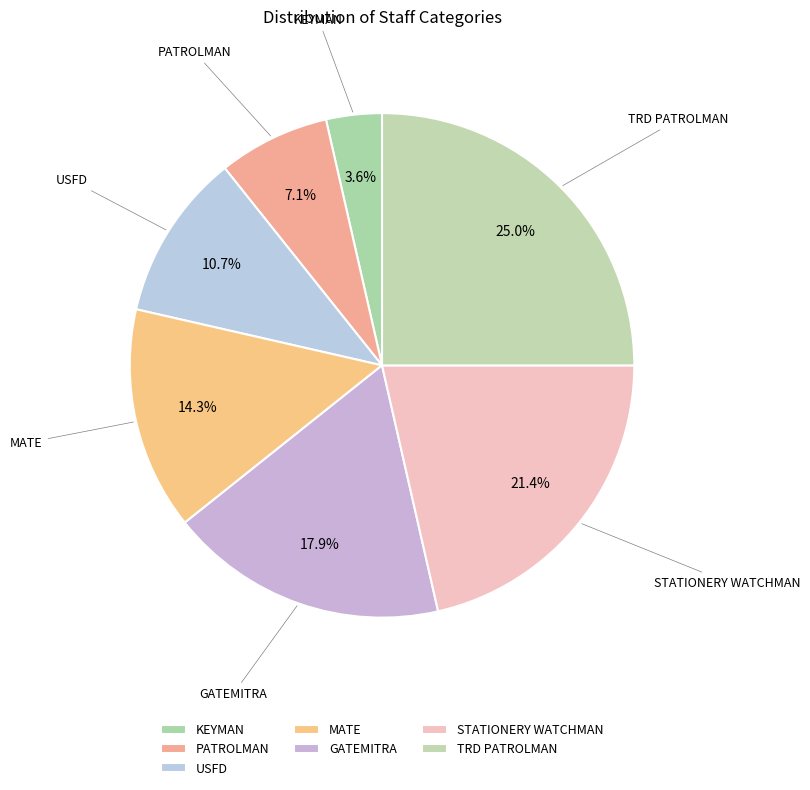

The PATROLMAN slice represents 7% of the pie. True or false?

True